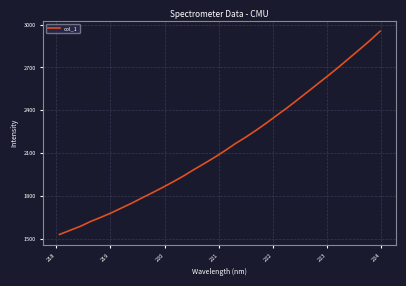

What is the difference between the maximum and minimum values?

1424.8